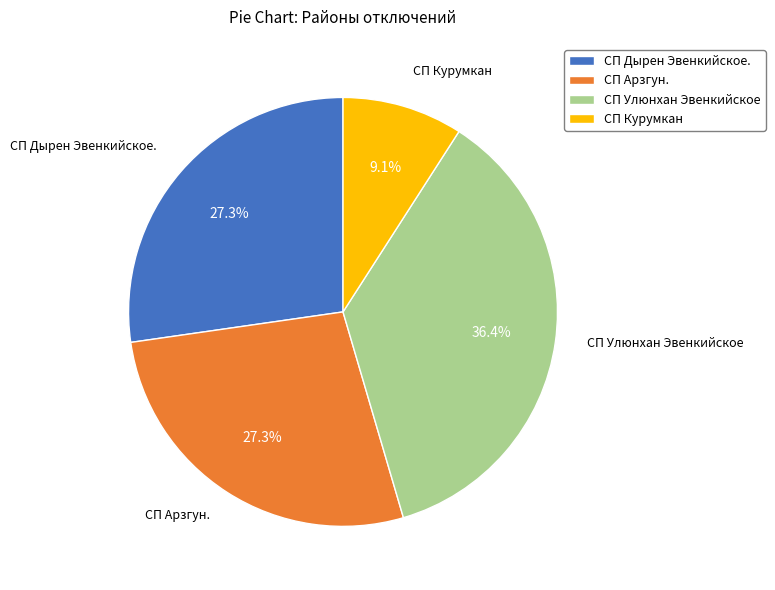

To the nearest percent, what percentage of the pie is СП Дырен Эвенкийское.?

27%